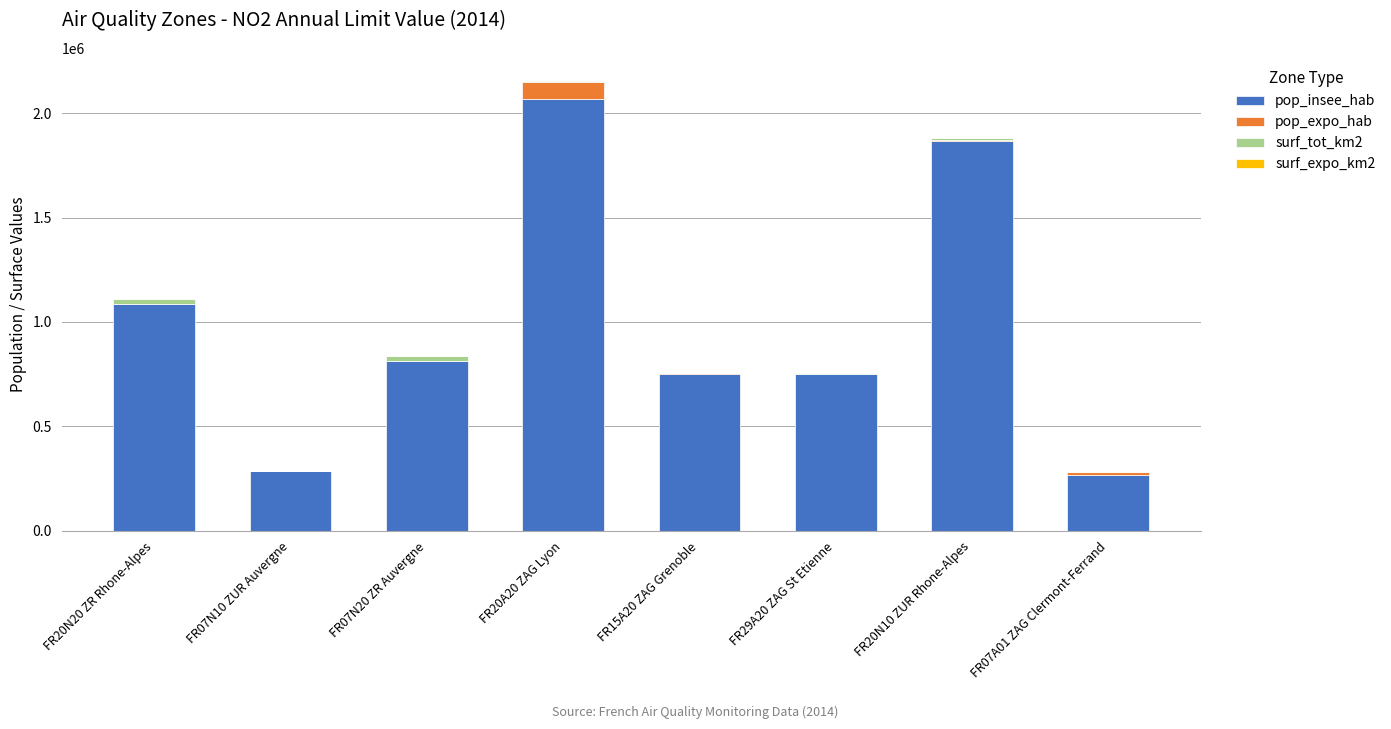

The value of pop_insee_hab at FR07A01 ZAG Clermont-Ferrand is 264704.0. True or false?

True